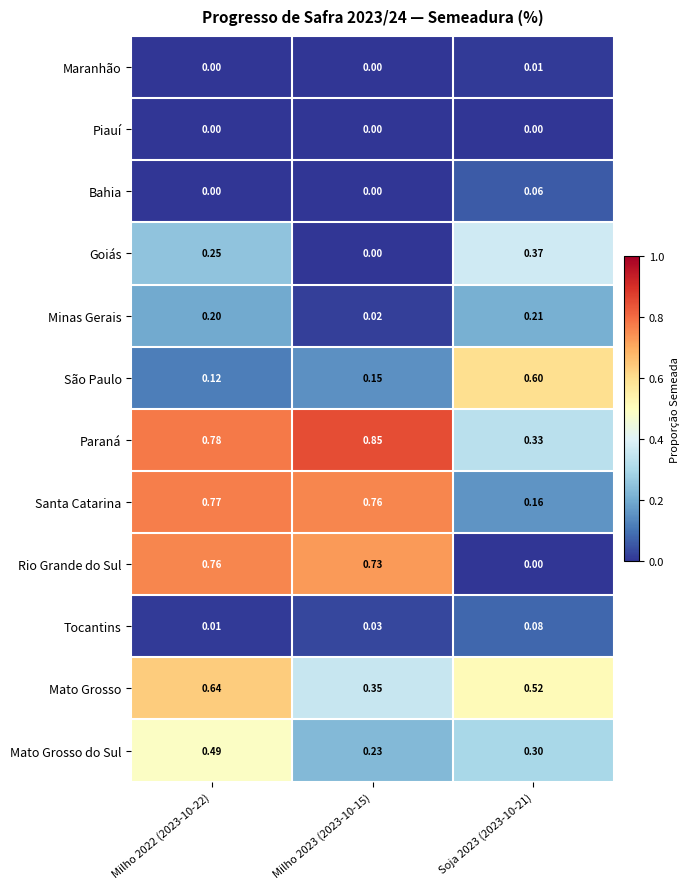

List the series in order of their peak value, highest first.

Paraná, Santa Catarina, Rio Grande do Sul, Mato Grosso, São Paulo, Mato Grosso do Sul, Goiás, Minas Gerais, Tocantins, Bahia, Maranhão, Piauí